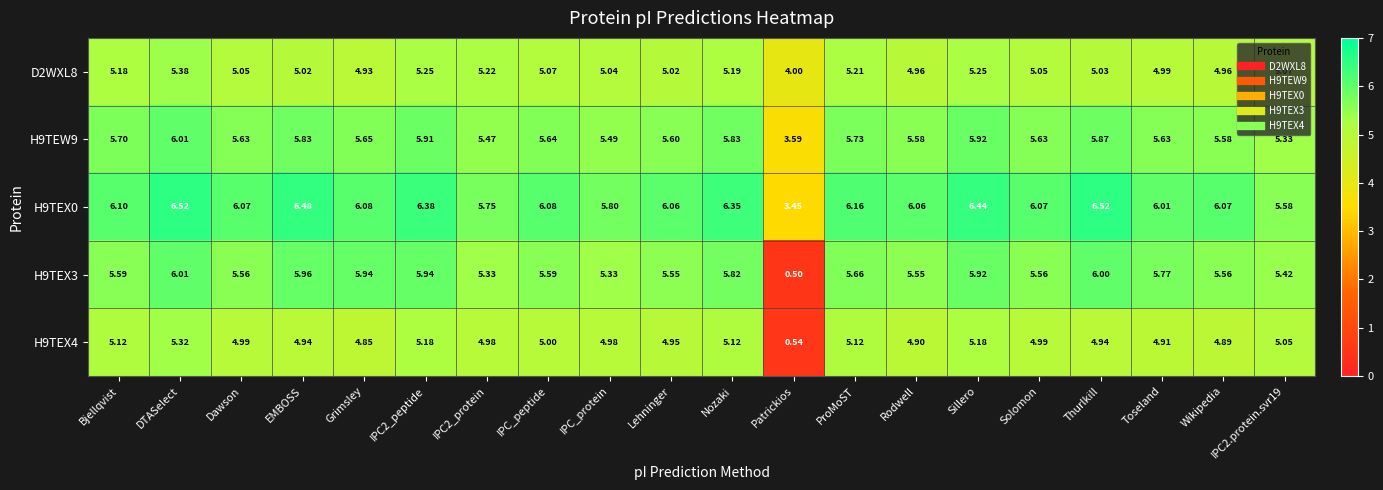

Where is D2WXL8 nearest to the value 4?

Patrickios